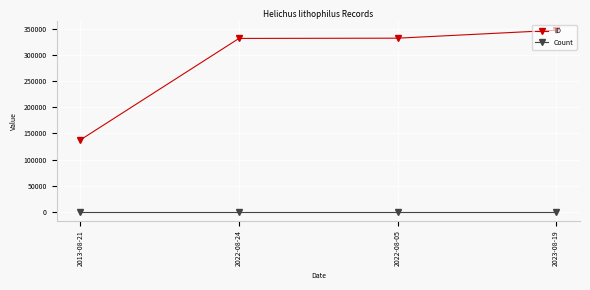

Between 2013-08-21 and 2023-08-19, which series saw the biggest shift?

ID